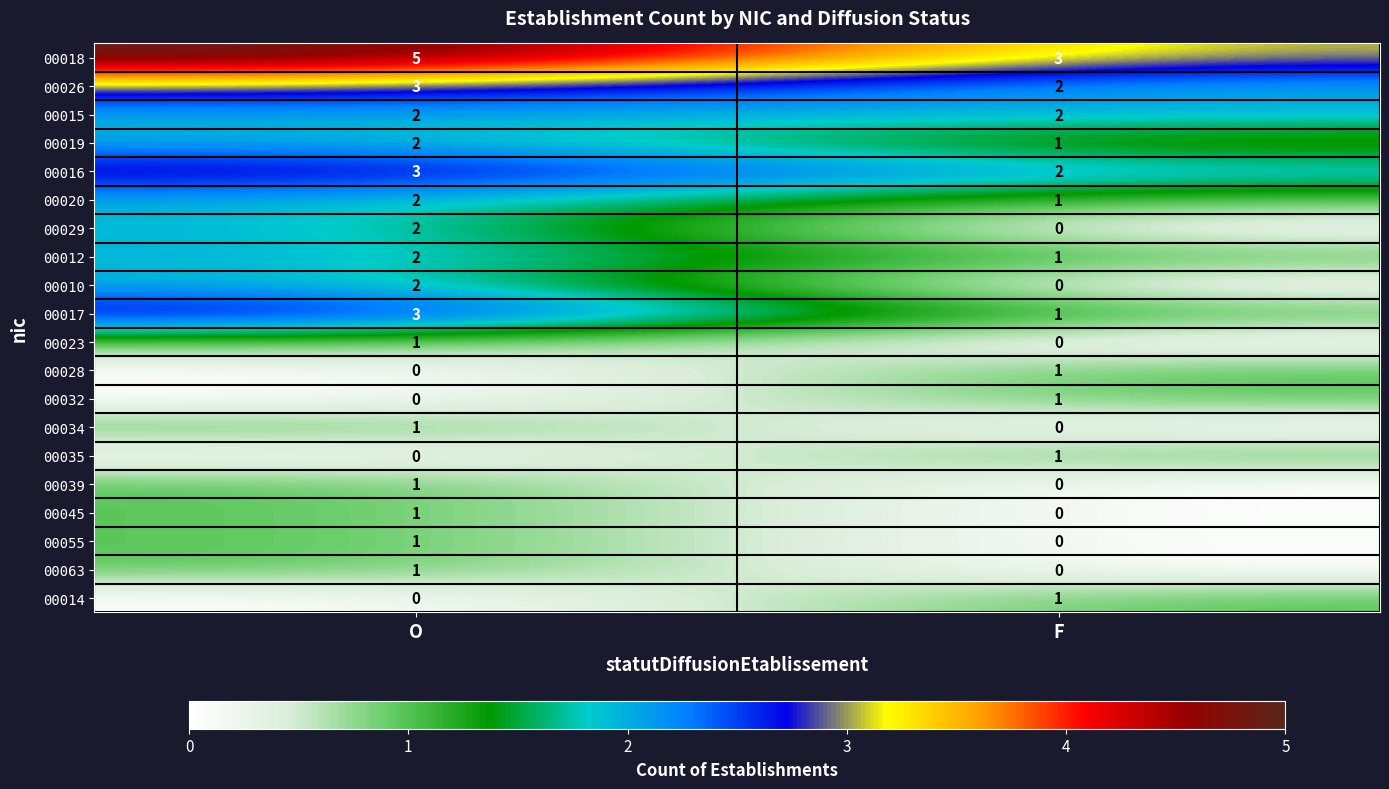

What is the difference between the highest and lowest values at O?

5